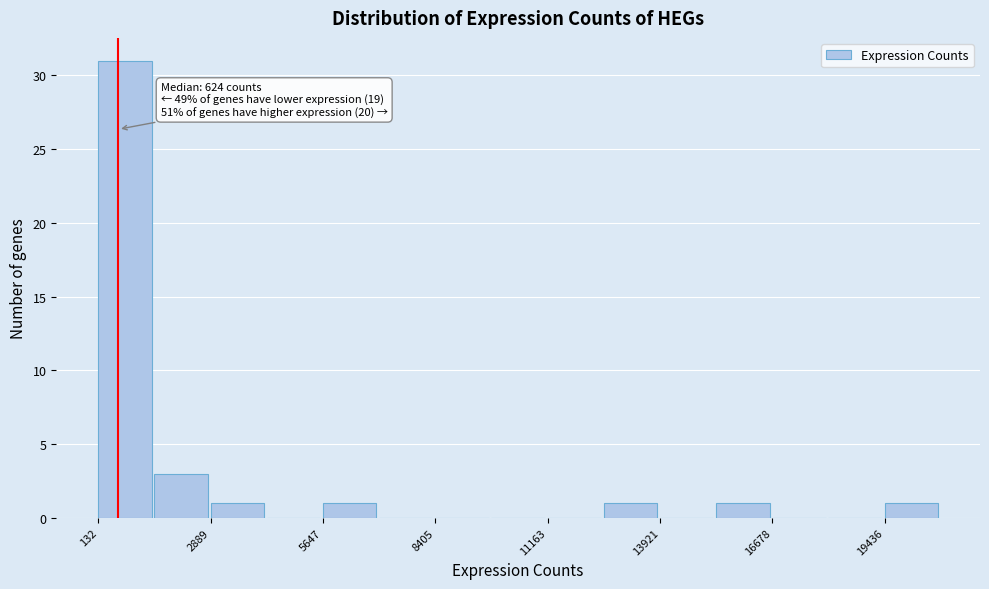

Around what value on the x-axis is the tallest bar? Give the approximate position of its centre, as read against the axis.

1000